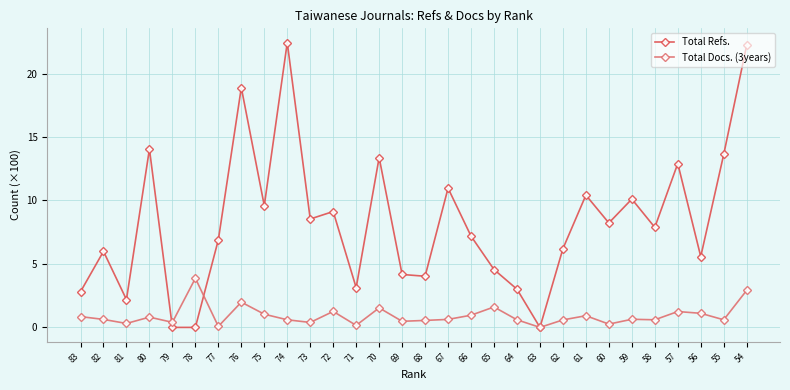

What is the value of the Total Docs. (3years) point at the 12th from the left?

1.3